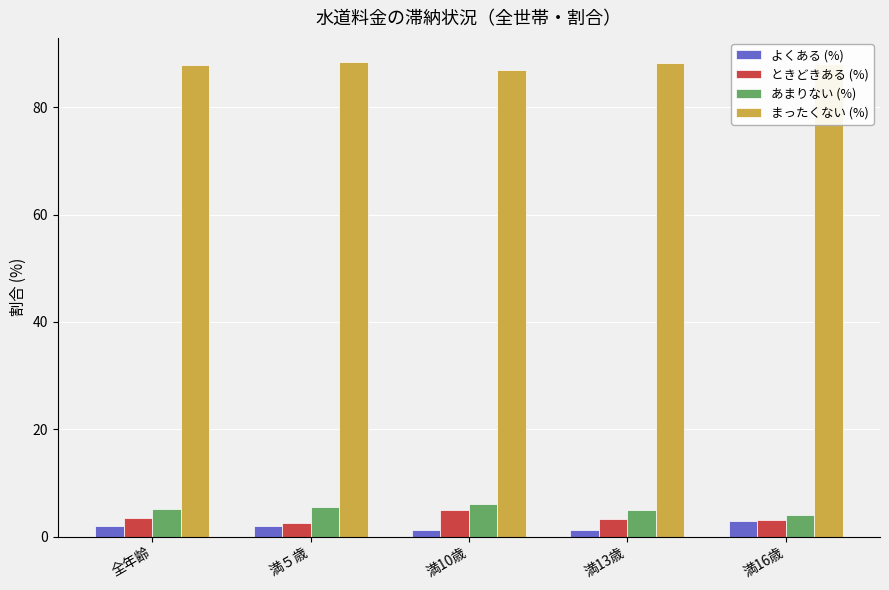

What is the label of the 2nd bar from the right?

満13歳